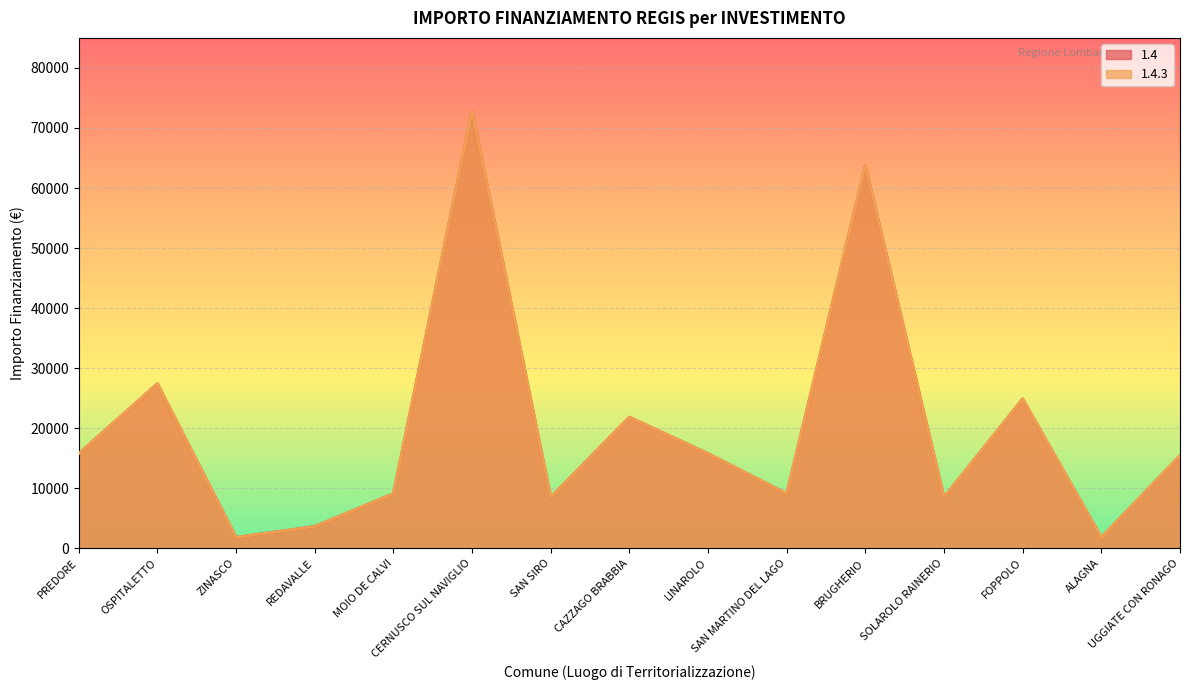

What is the greatest value displayed?

72840